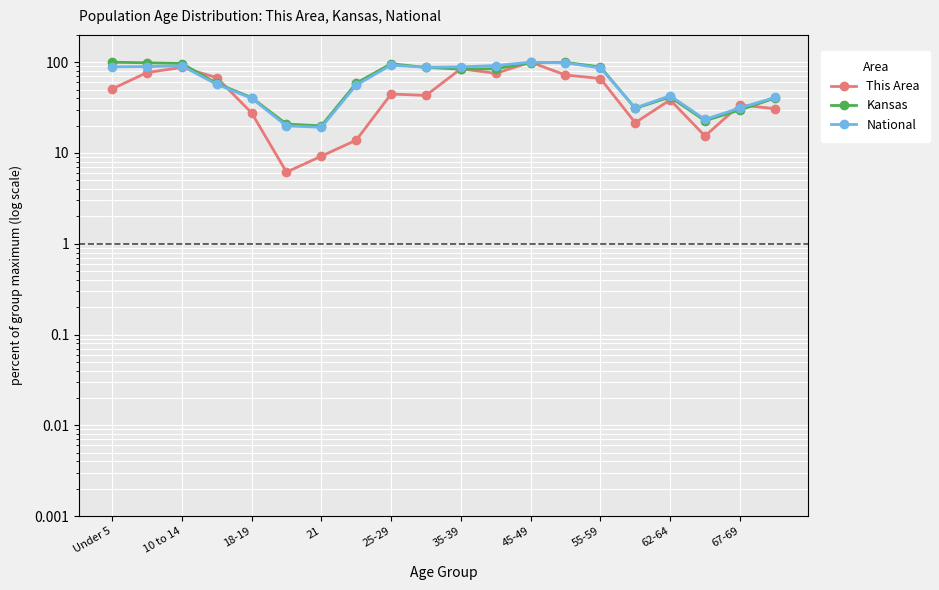

Where does the This Area series first go above 44?

Under 5